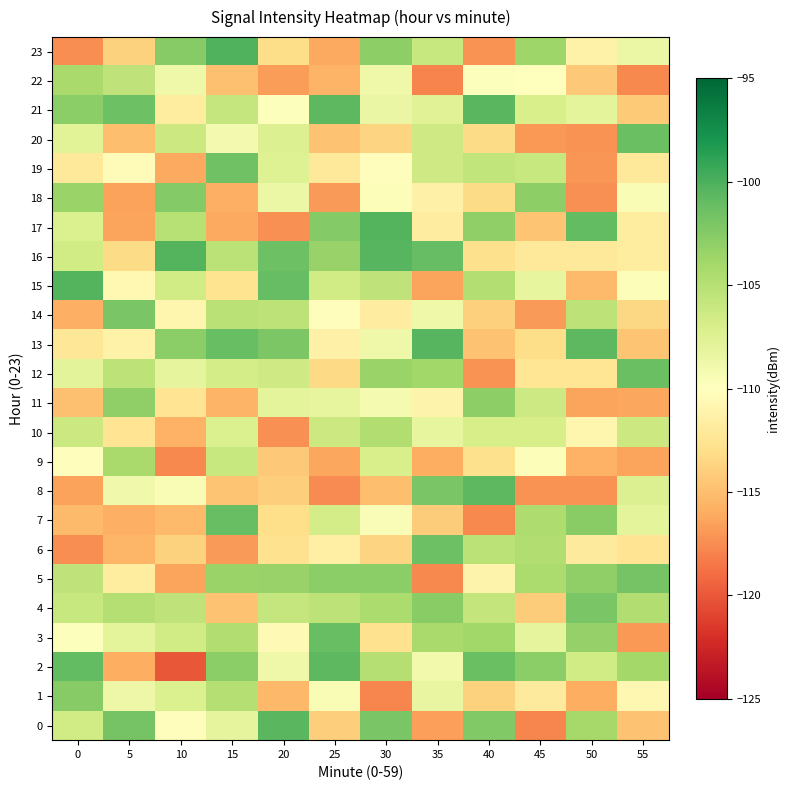

Between 5 and 55, which series saw the biggest shift?

row_20